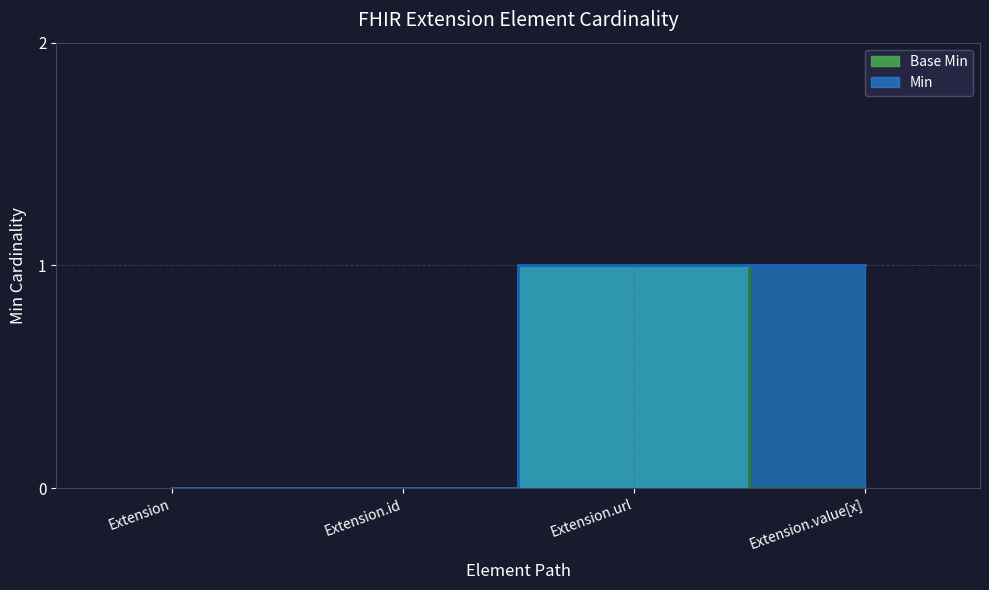

What position from the left is Extension.url?

3